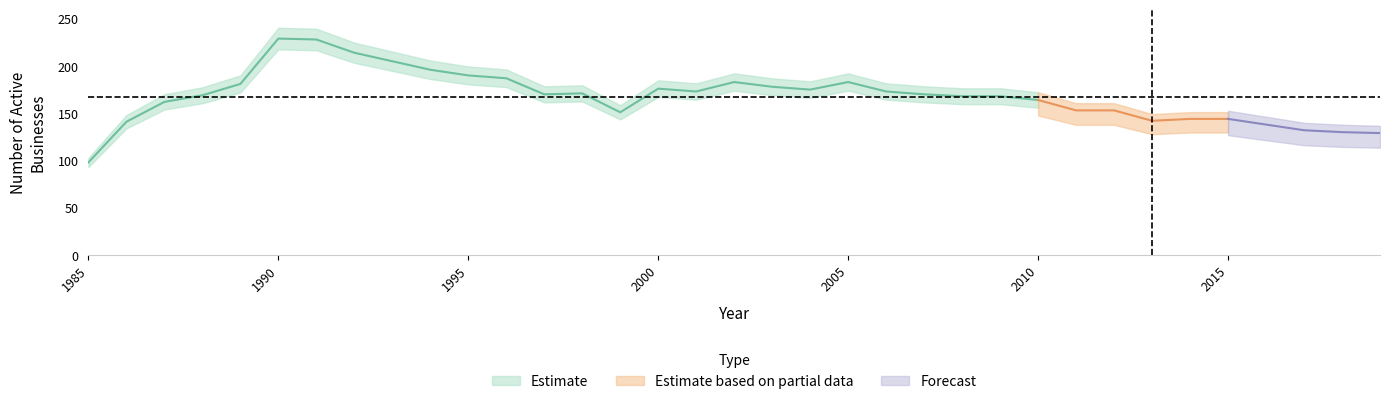

How many data points are above 170?

16